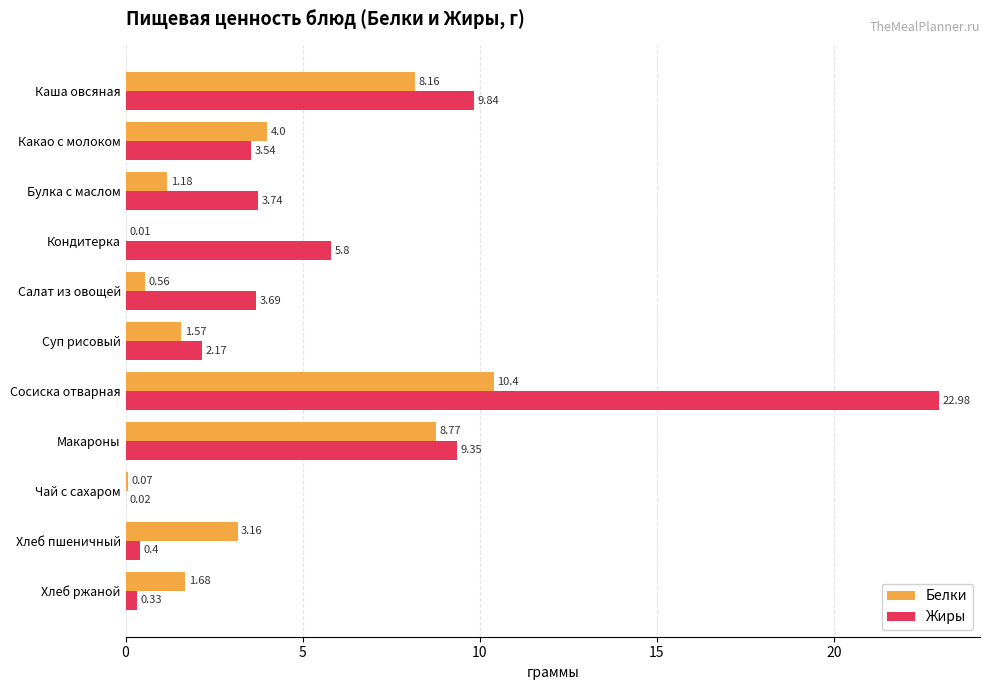

Which label corresponds to the largest value in the chart?

Сосиска отварная